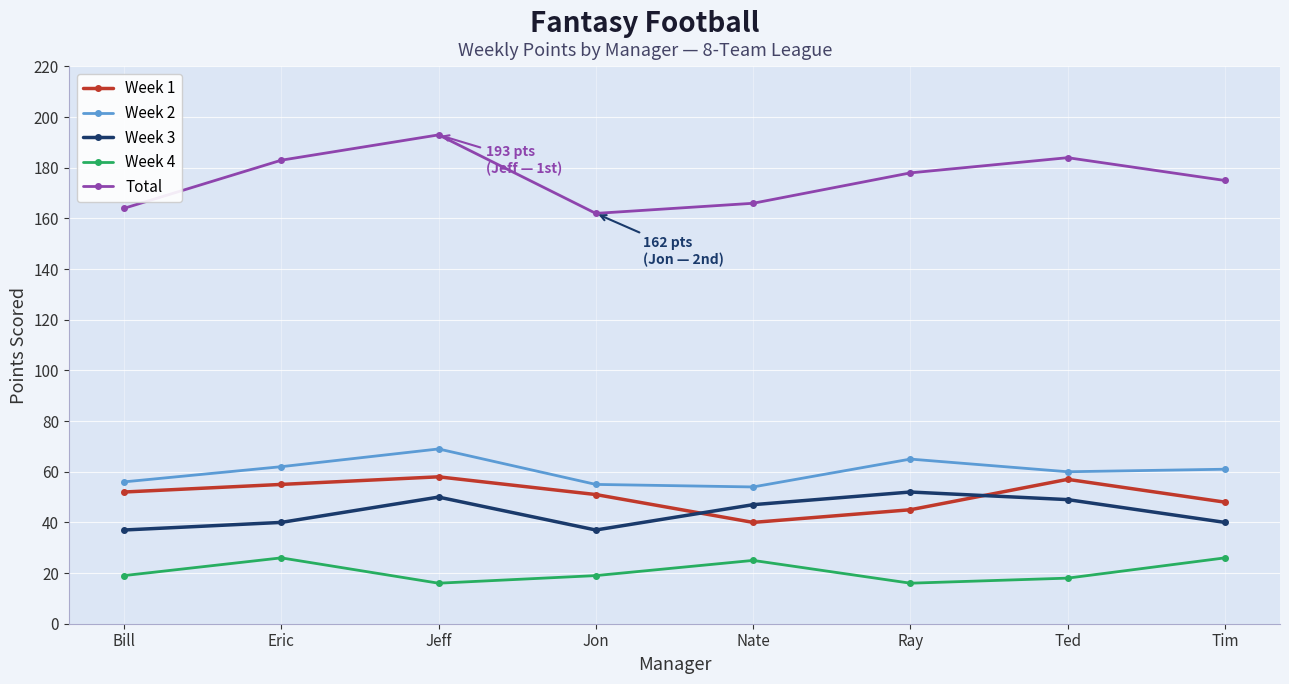

What is the value of the Total point at the 8th from the left?

175